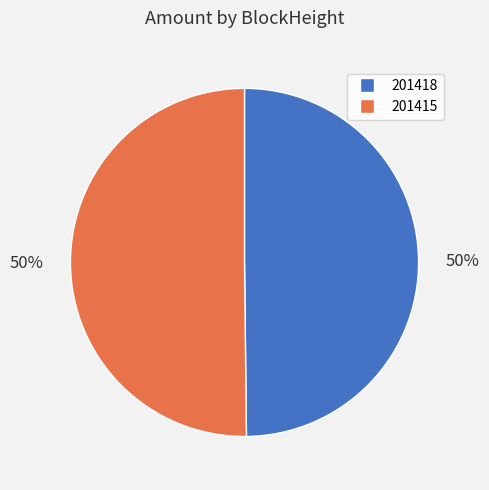

True or false: 201415 accounts for 63% of the total.

False